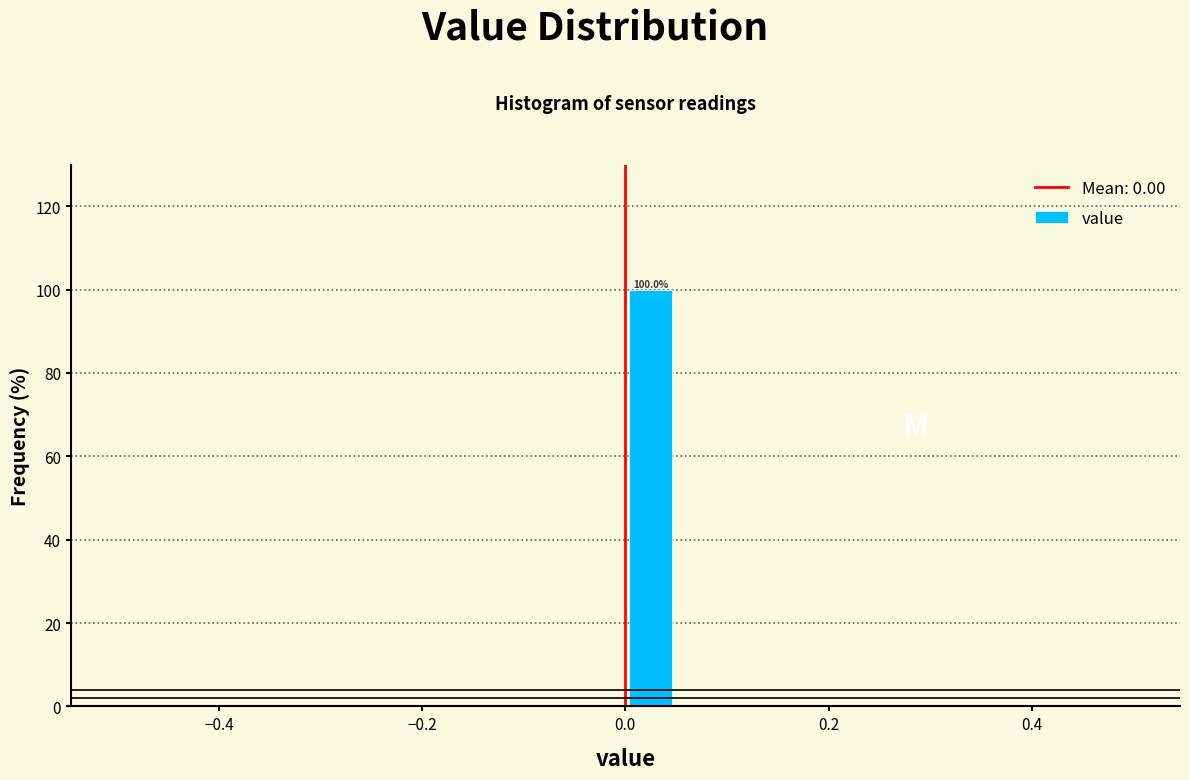

Around what value on the x-axis is the tallest bar? Give the approximate position of its centre, as read against the axis.

0.02